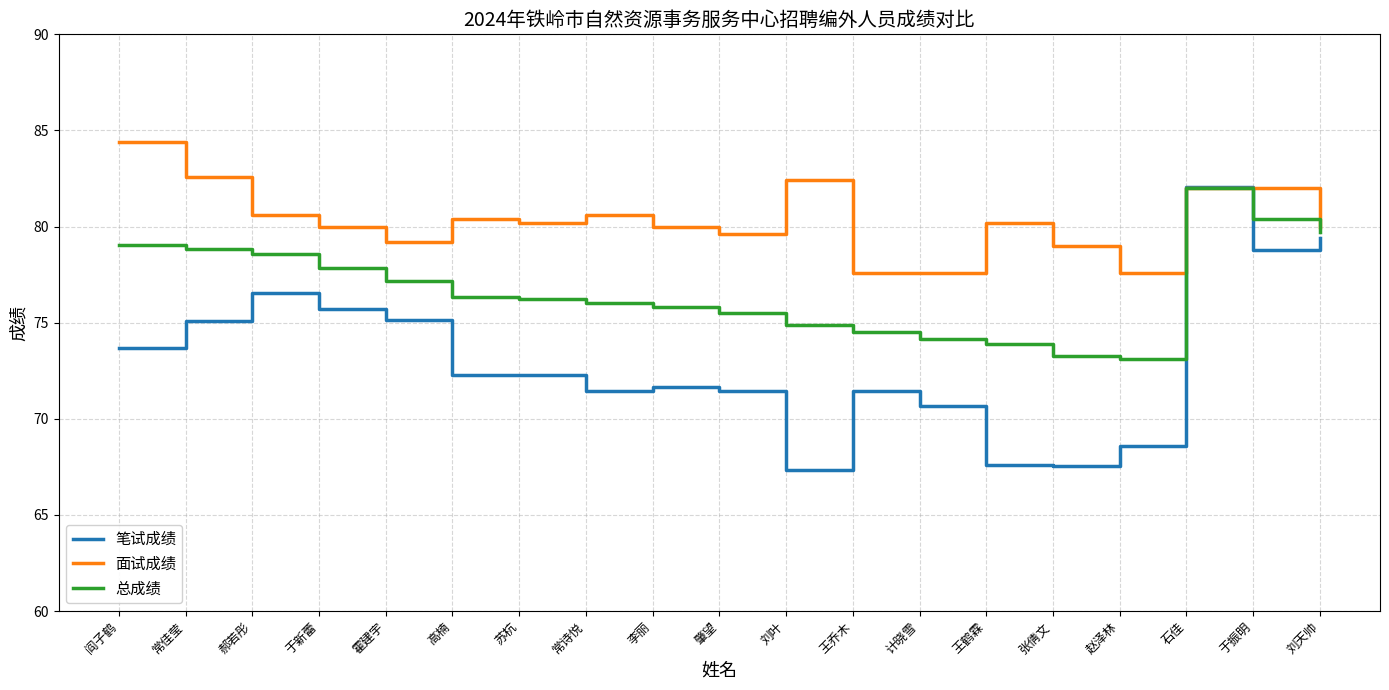

What position from the right is 王乔木?

8